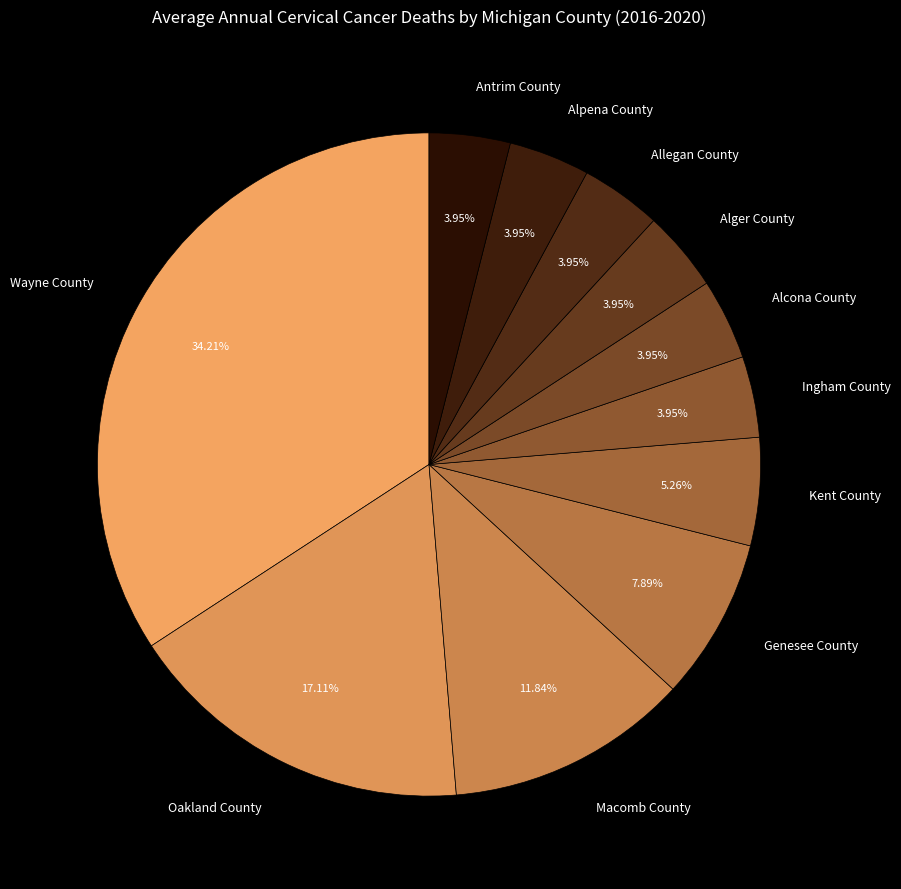

Is there any slice that represents more than half of the pie?

No